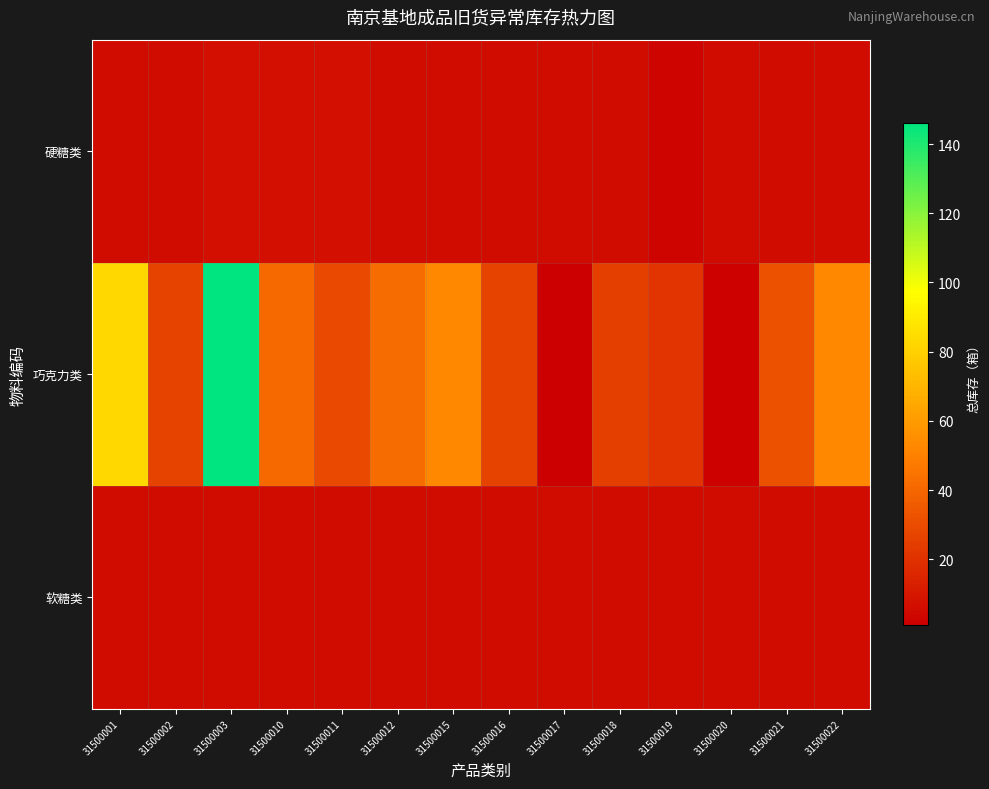

Reading right to left, list all the values displayed in this chart.

硬糖类: 31500022=6	31500021=6	31500020=6	31500019=3	31500018=6	31500017=6	31500016=6	31500015=6	31500012=6	31500011=7	31500010=7	31500003=7	31500002=6	31500001=6
巧克力类: 31500022=53	31500021=32	31500020=2	31500019=21	31500018=25	31500017=1	31500016=26	31500015=53	31500012=42	31500011=29	31500010=41	31500003=146	31500002=27	31500001=83
软糖类: 31500022=6	31500021=6	31500020=6	31500019=6	31500018=6	31500017=6	31500016=6	31500015=6	31500012=6	31500011=6	31500010=6	31500003=6	31500002=6	31500001=6